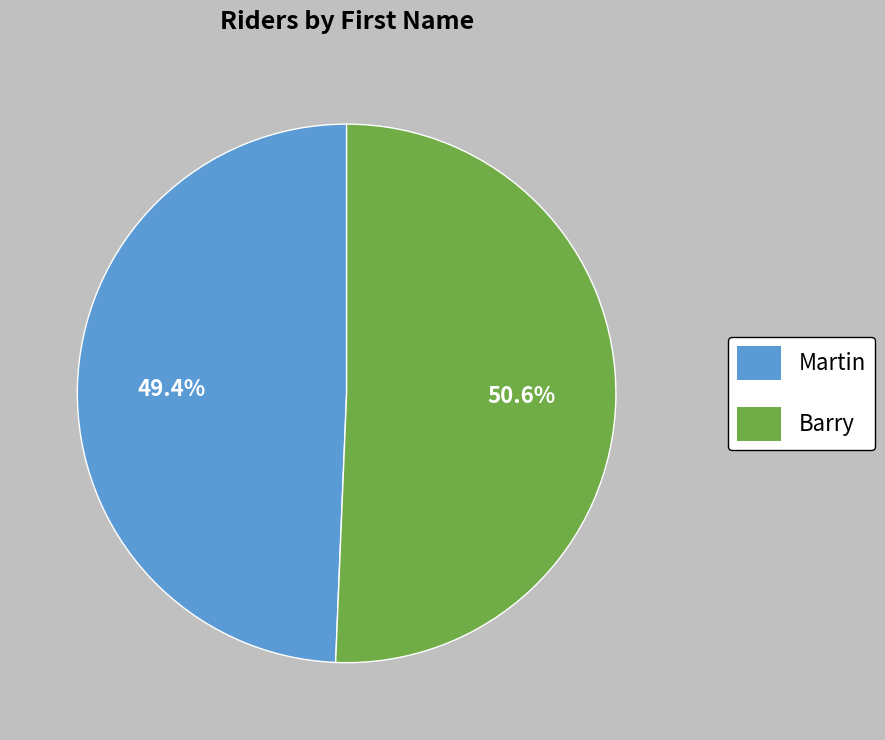

To the nearest percent, what is the average slice percentage?

50%